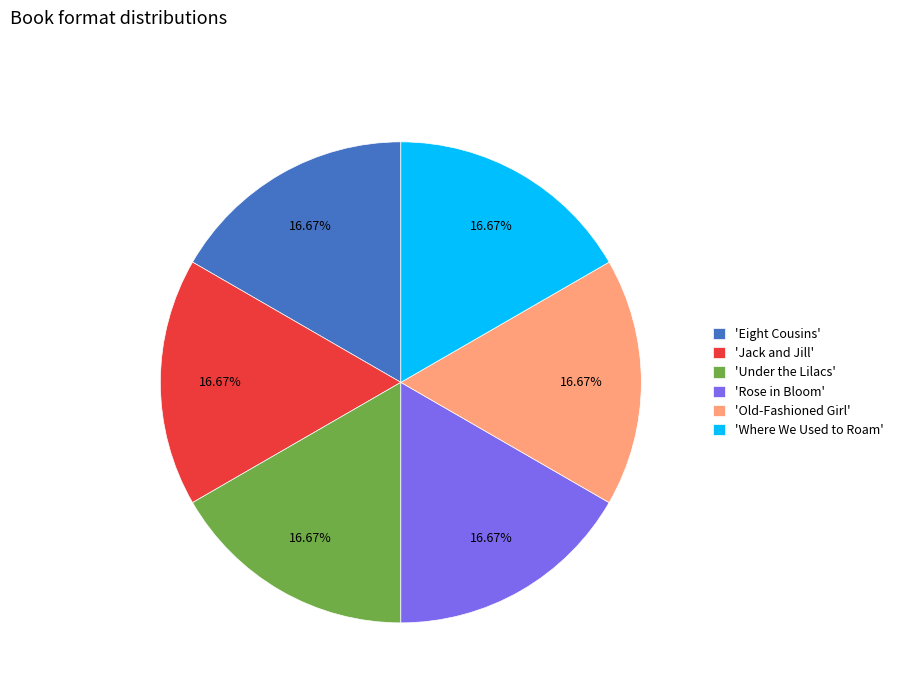

Do 'Under the Lilacs' and 'Jack and Jill' together represent more than half of the pie?

No